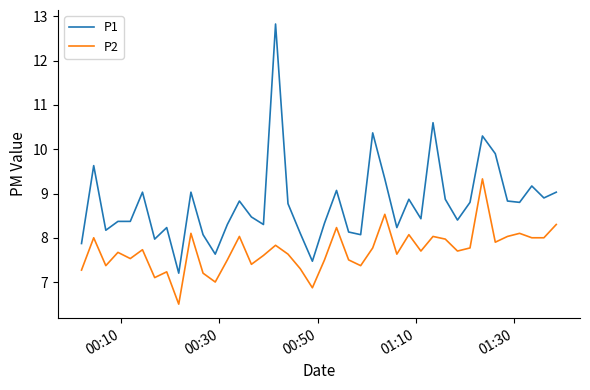

At how many categories does at least one series exceed 11?

1